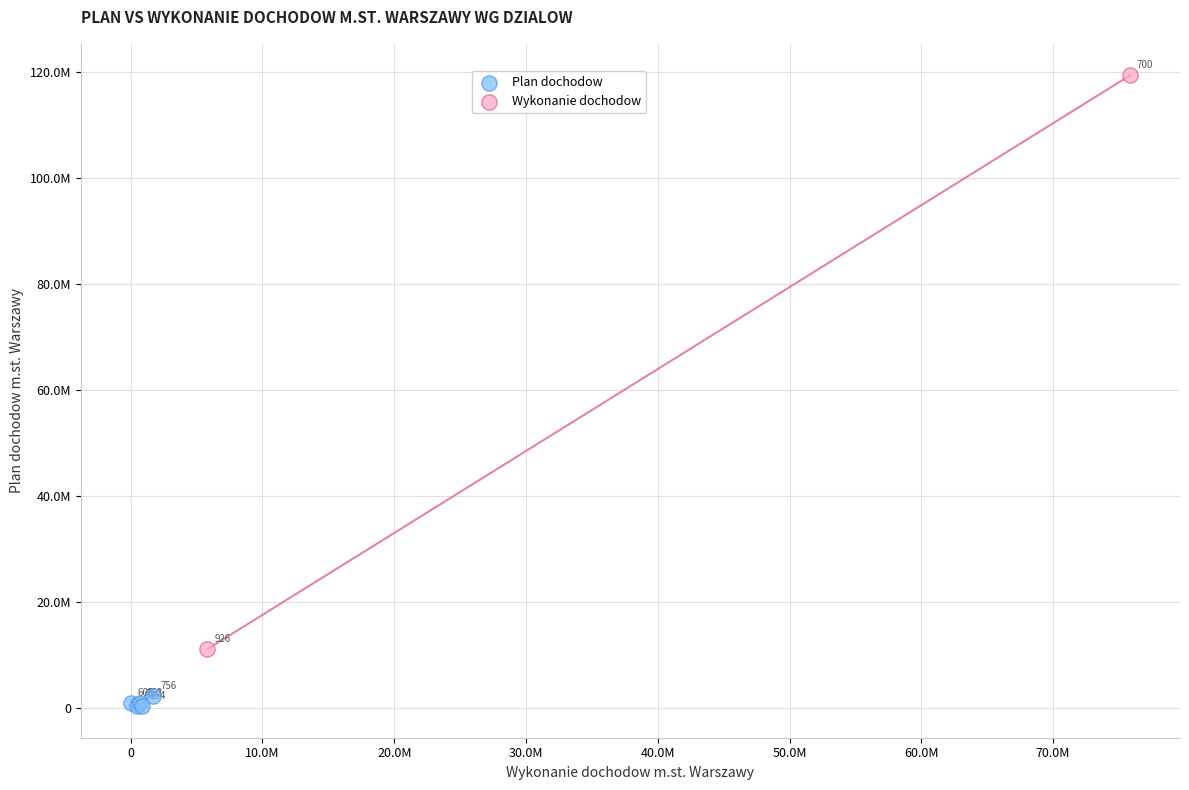

What are all the series names shown in the legend?

Plan dochodow, Wykonanie dochodow